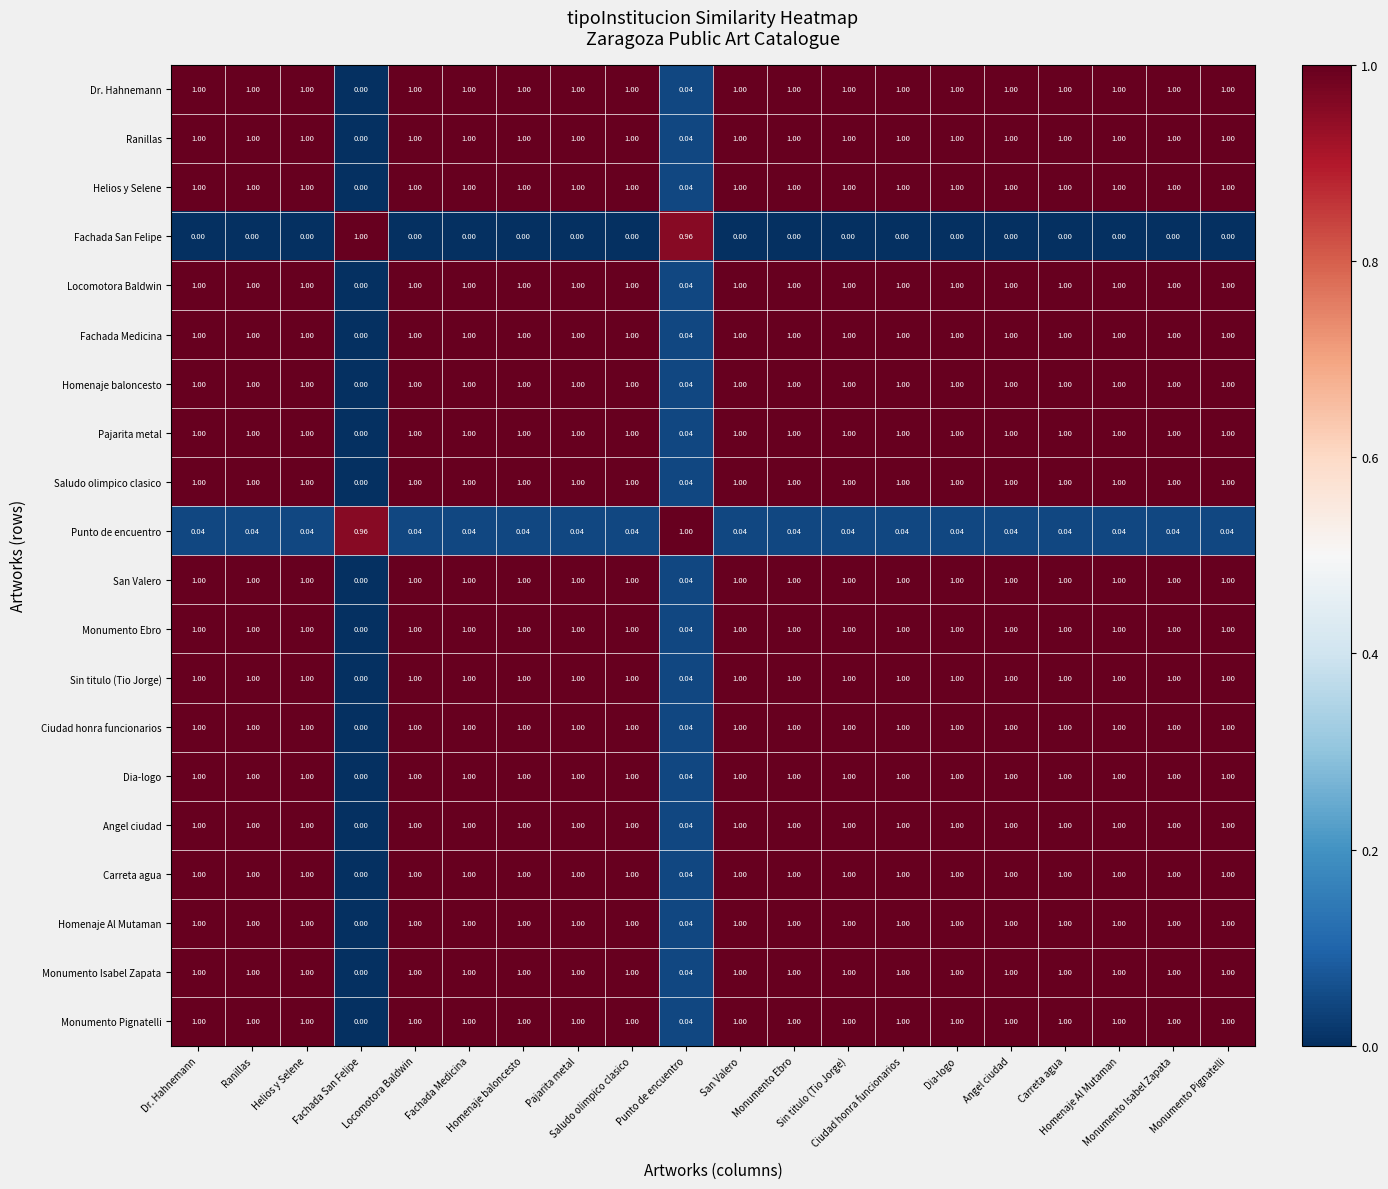

How many series are shown in this chart?

20